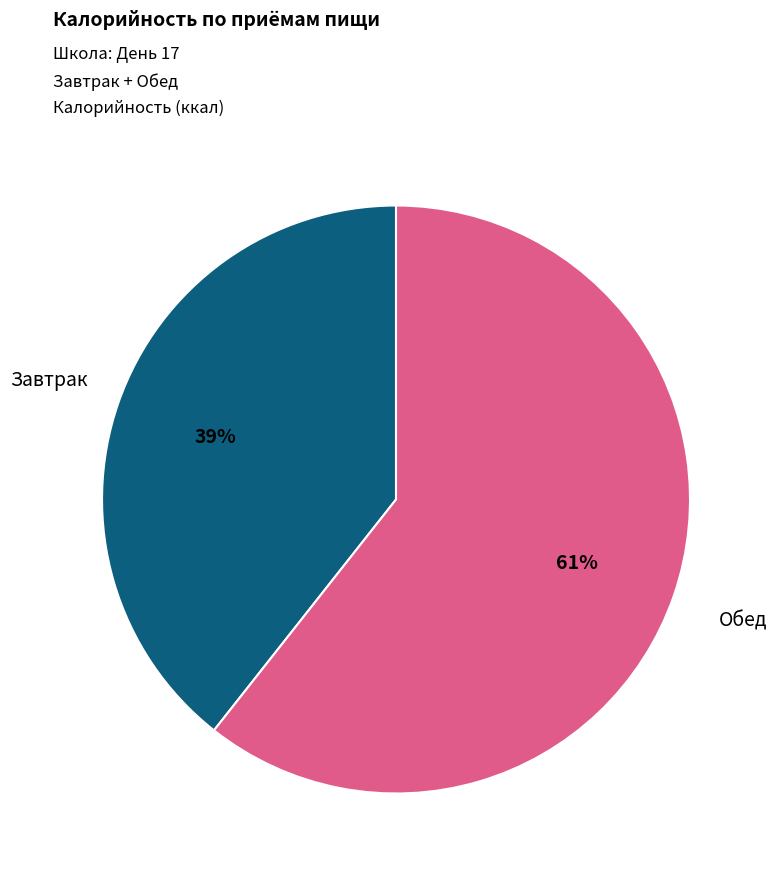

Which has a higher value, Завтрак or Обед?

Обед